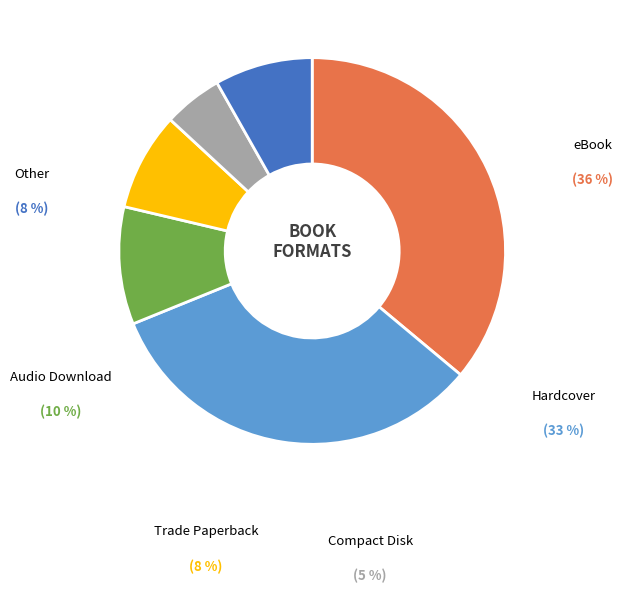

To the nearest percent, what portion does Audio Download represent?

10%